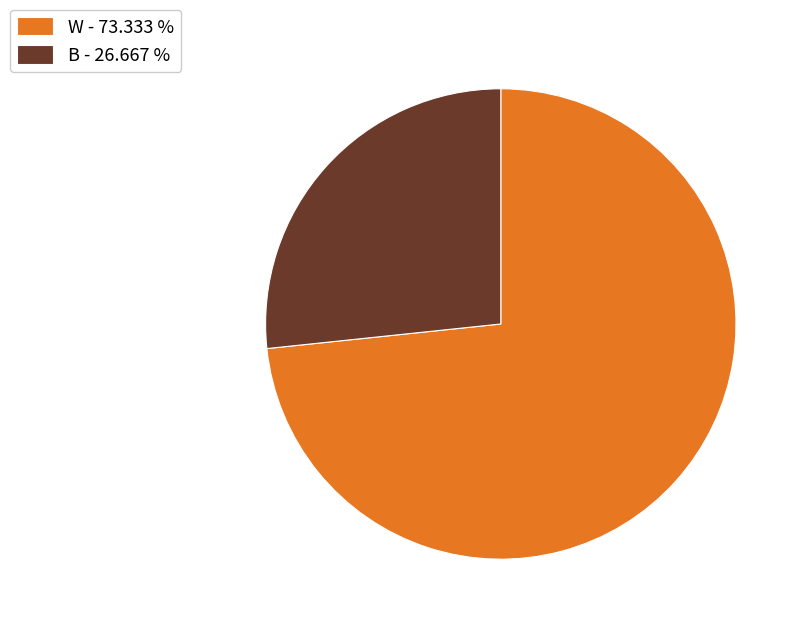

The B slice represents 27% of the pie. True or false?

True